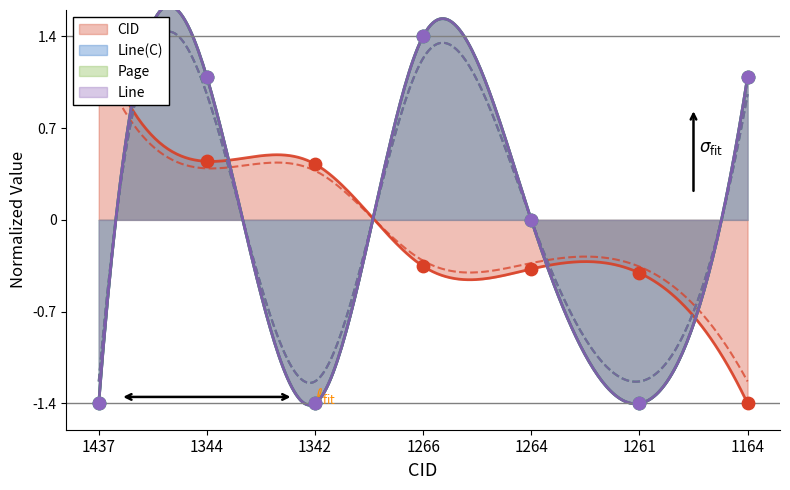

Which series reaches the minimum Y coordinate?

CID